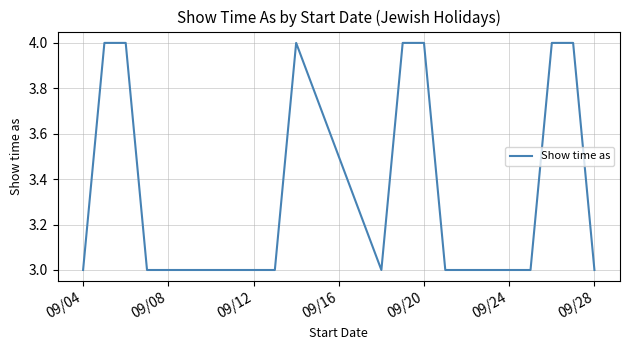

What is the minimum value shown in the chart?

3